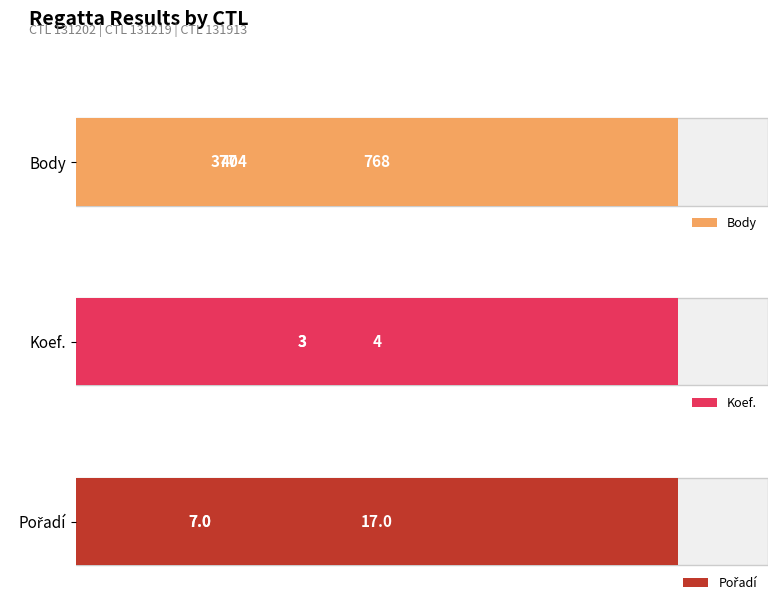

Reading left to right, extract all data points from this chart.

Body: 131202=377	131219=768	131913=404
Koef.: 131202=3	131219=3	131913=4
Pořadí: 131202=17	131219=7	131913=7